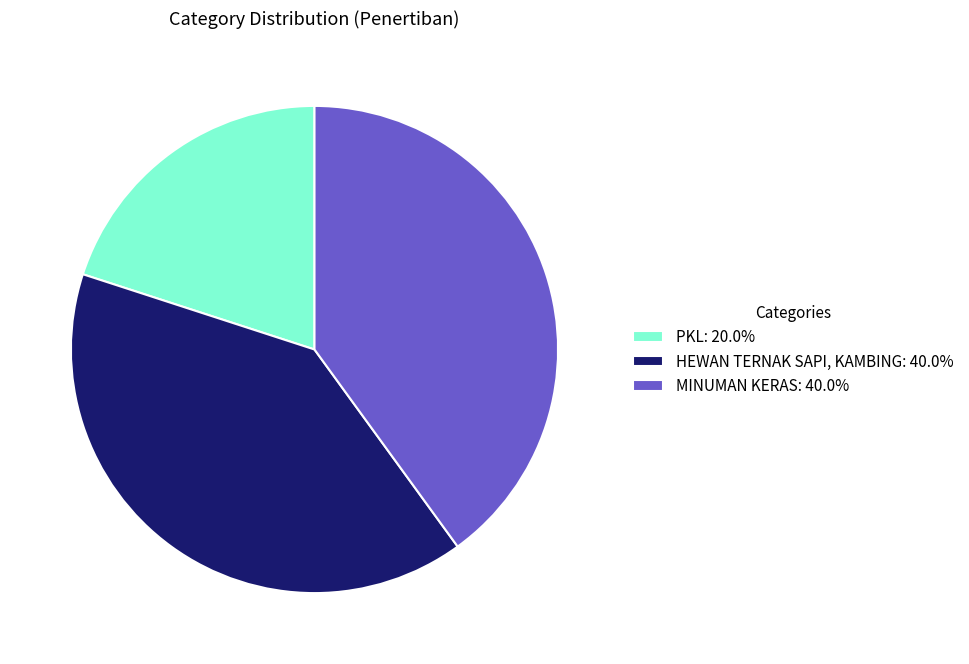

The HEWAN TERNAK SAPI, KAMBING slice represents 40% of the pie. True or false?

True